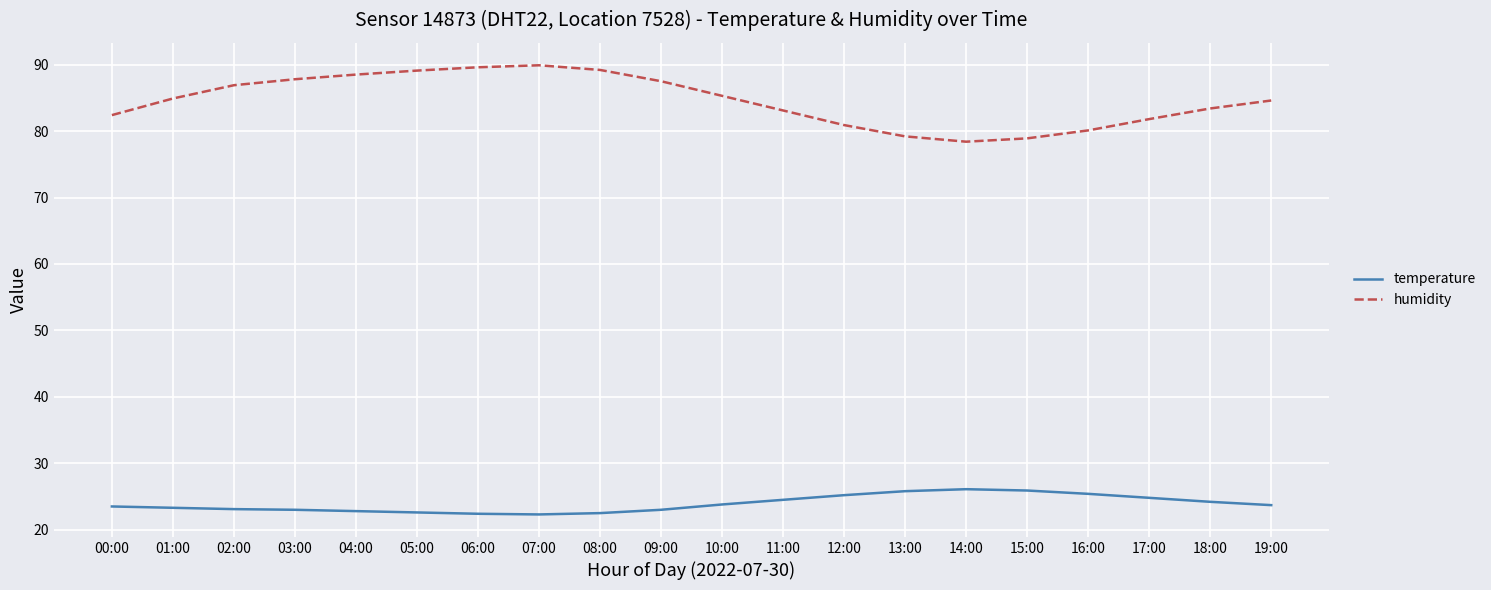

What is the average value of the humidity series?

84.6